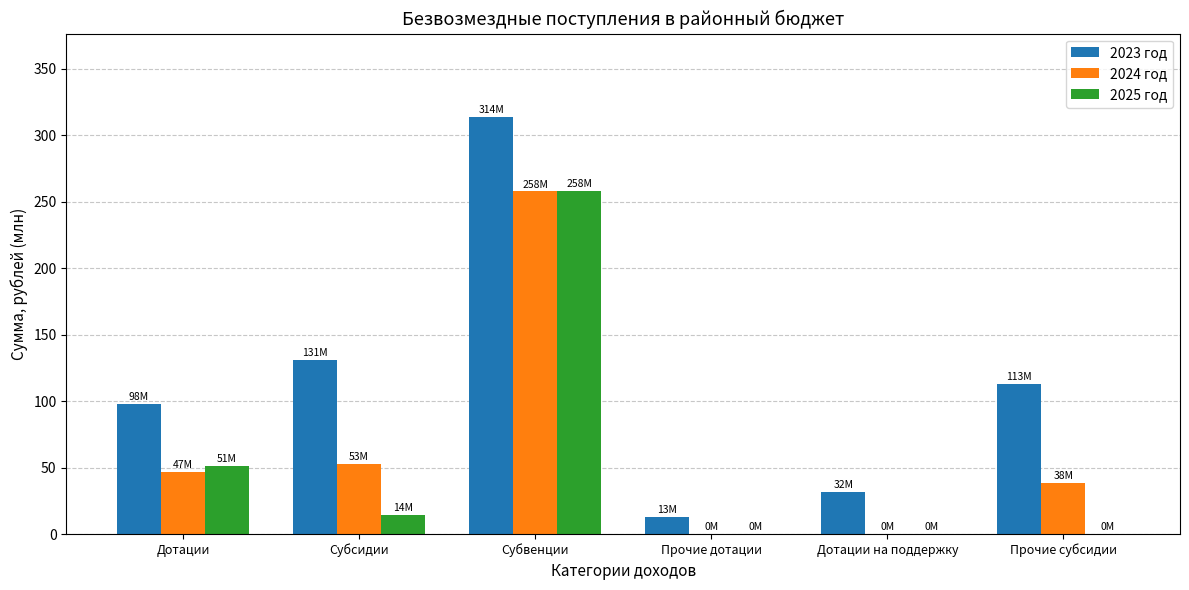

How many values in the 2025 год series exceed 13?

3